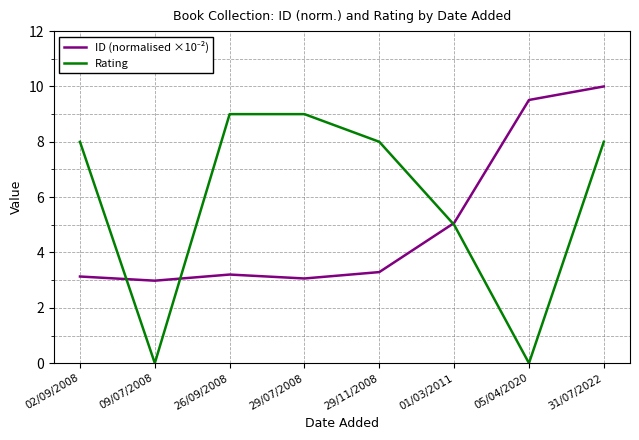

What value does the Rating series have at 02/09/2008?

8.0